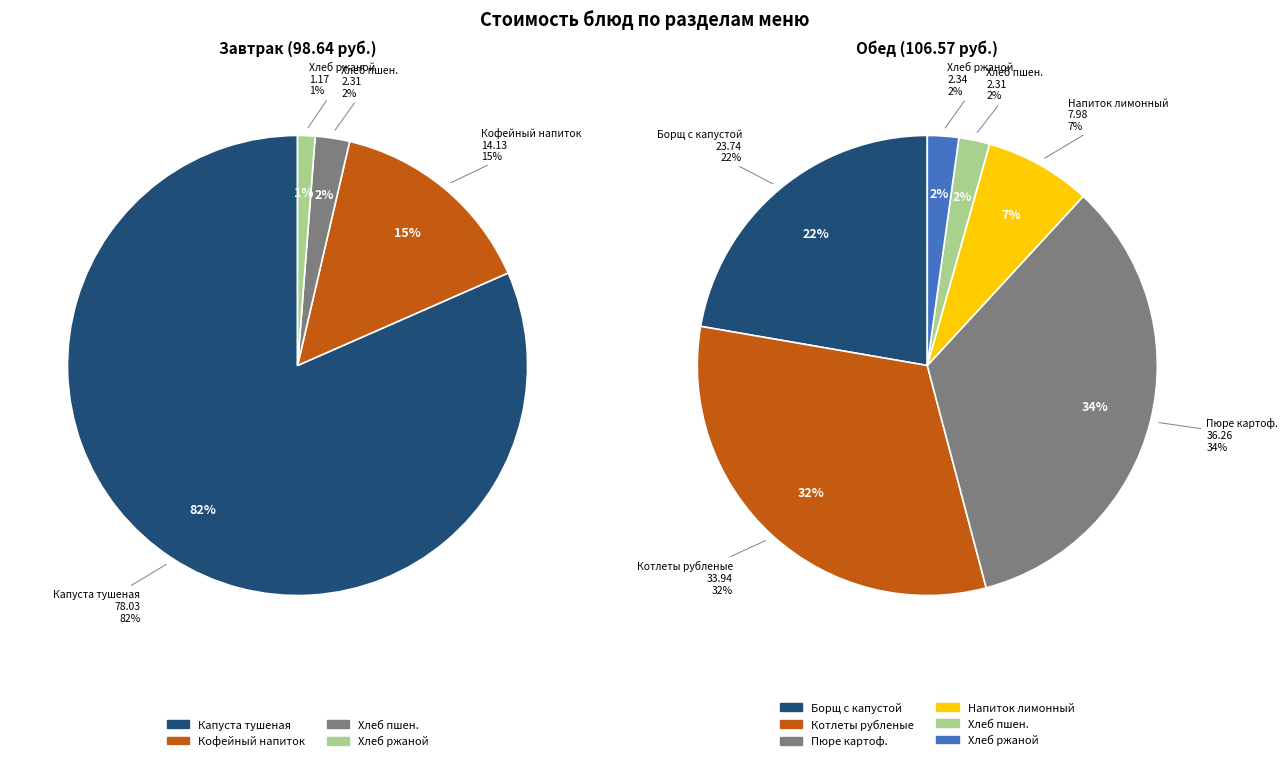

How much of the chart is everything except Хлеб ржаной (завтрак)?

99.4%